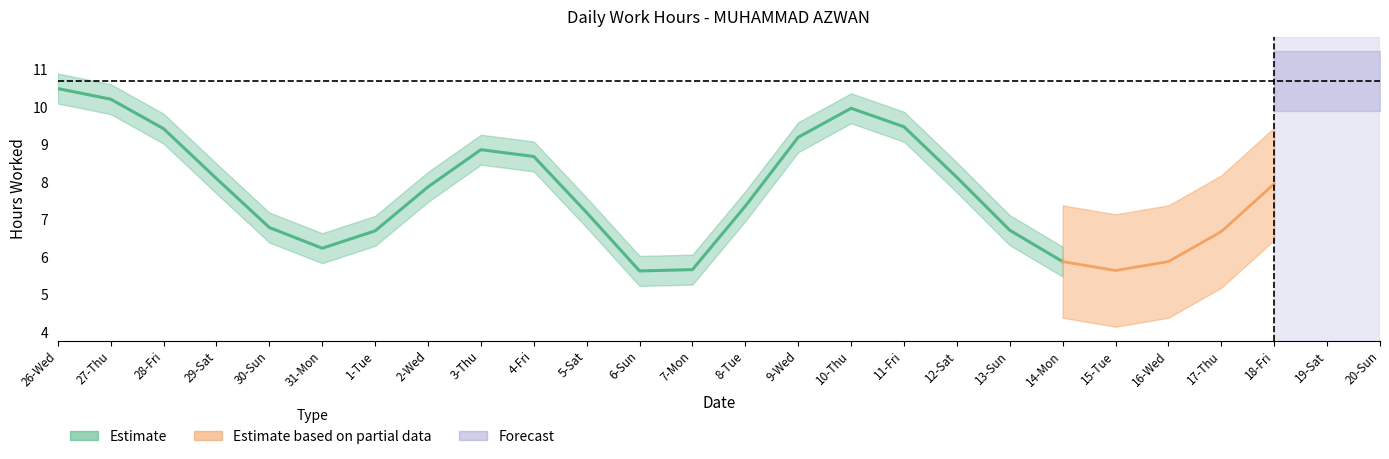

At which label does Estimate first exceed 10?

26-Wed